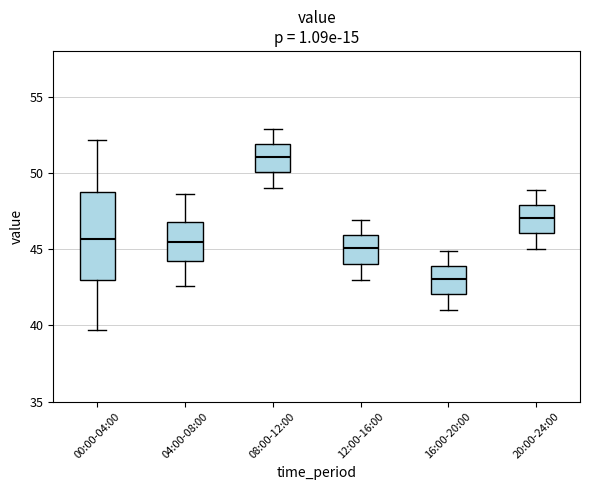

Which box is the tallest, from its lower edge to its upper edge?

00:00-04:00